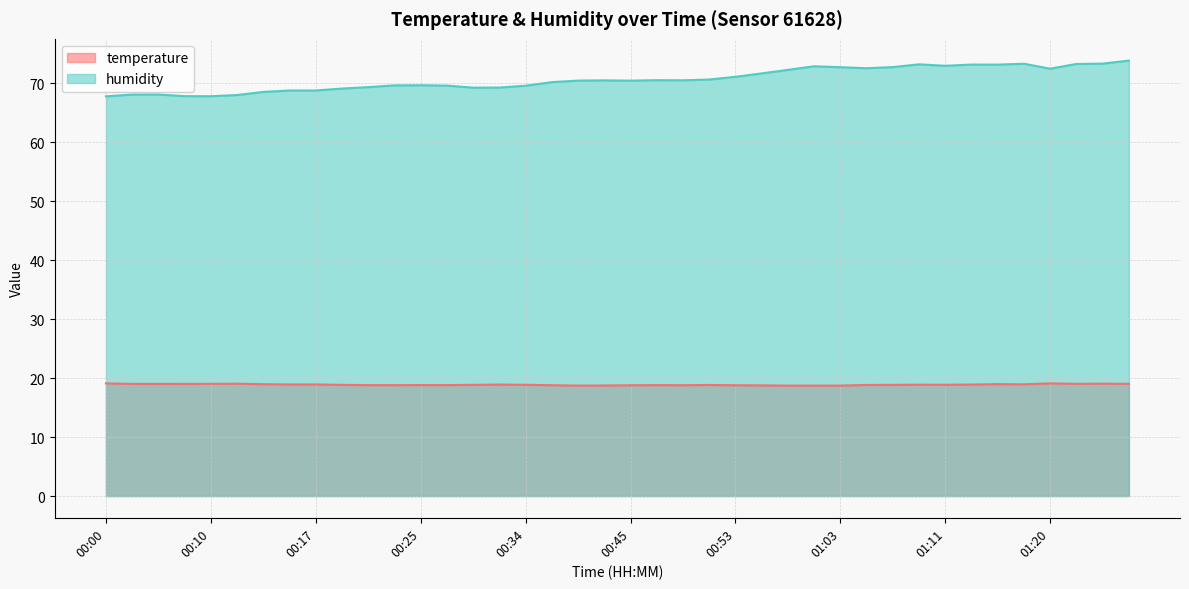

In humidity, how many points are lower than both neighbors (excluding endpoints)?

8